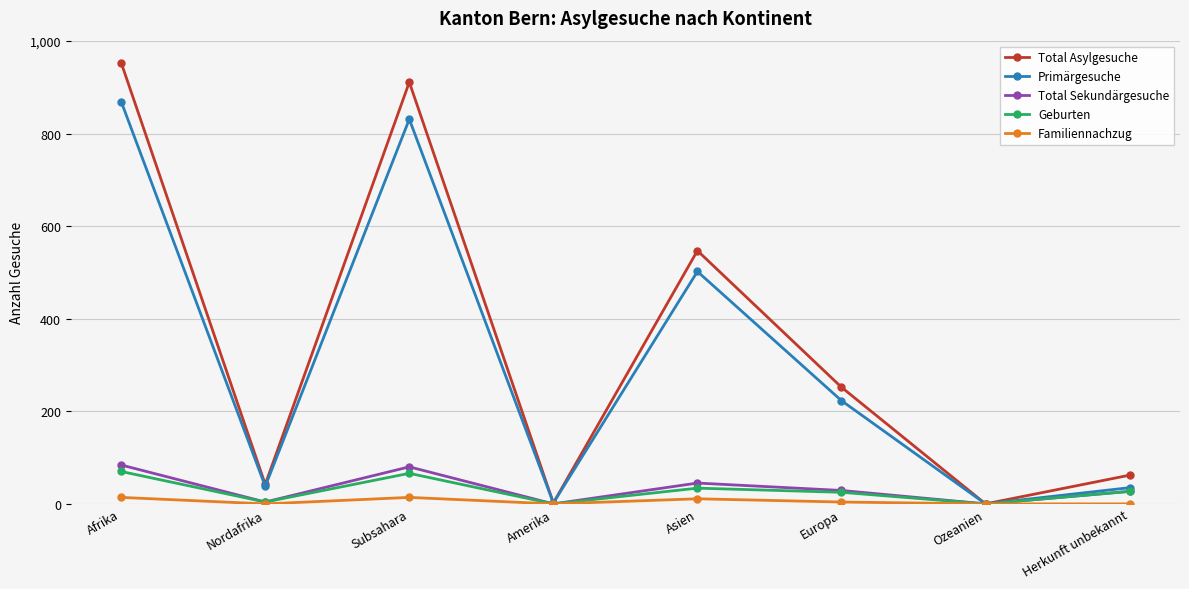

What is the label of the 4th point from the left?

Amerika